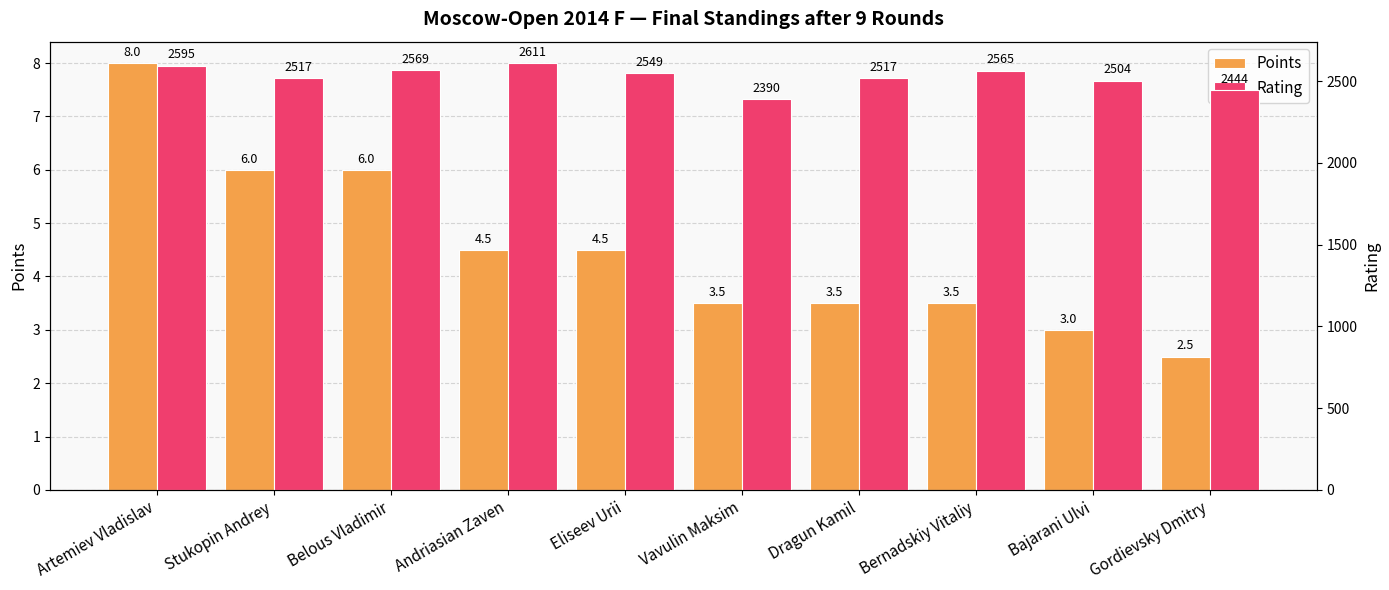

Which label corresponds to the smallest value in the chart?

Gordievsky Dmitry